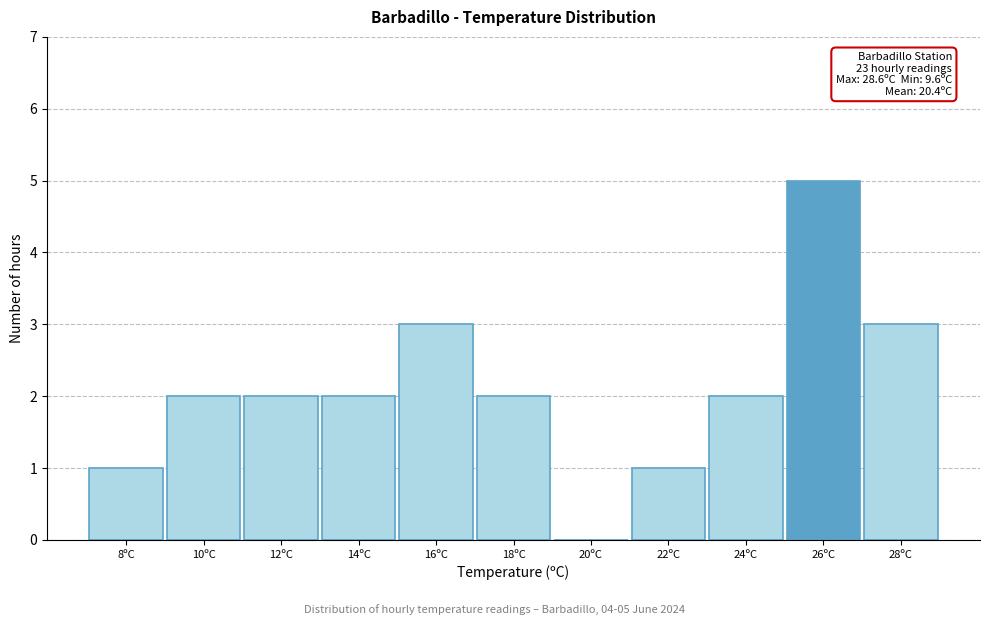

The value at 22ºC is 2. True or false?

False